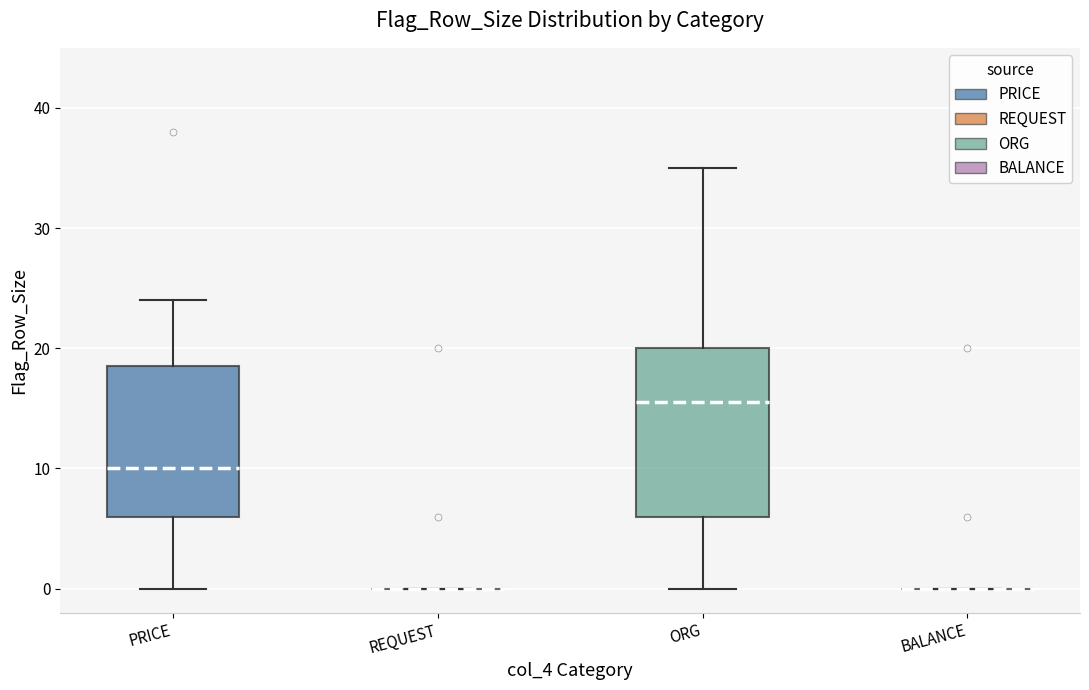

Reading left to right, transcribe this box plot: for each box, give where its median line is, the range the box spans, and where its two whiskers end, as read against the y-axis. The values are not printed on the chart, so give them approximately, as read against the axis.

PRICE: median 10, box 6 to 19, whiskers 0 to 24
REQUEST: box collapsed to a line at 0, whiskers 0 to 0
ORG: median 16, box 6 to 20, whiskers 0 to 35
BALANCE: box collapsed to a line at 0, whiskers 0 to 0